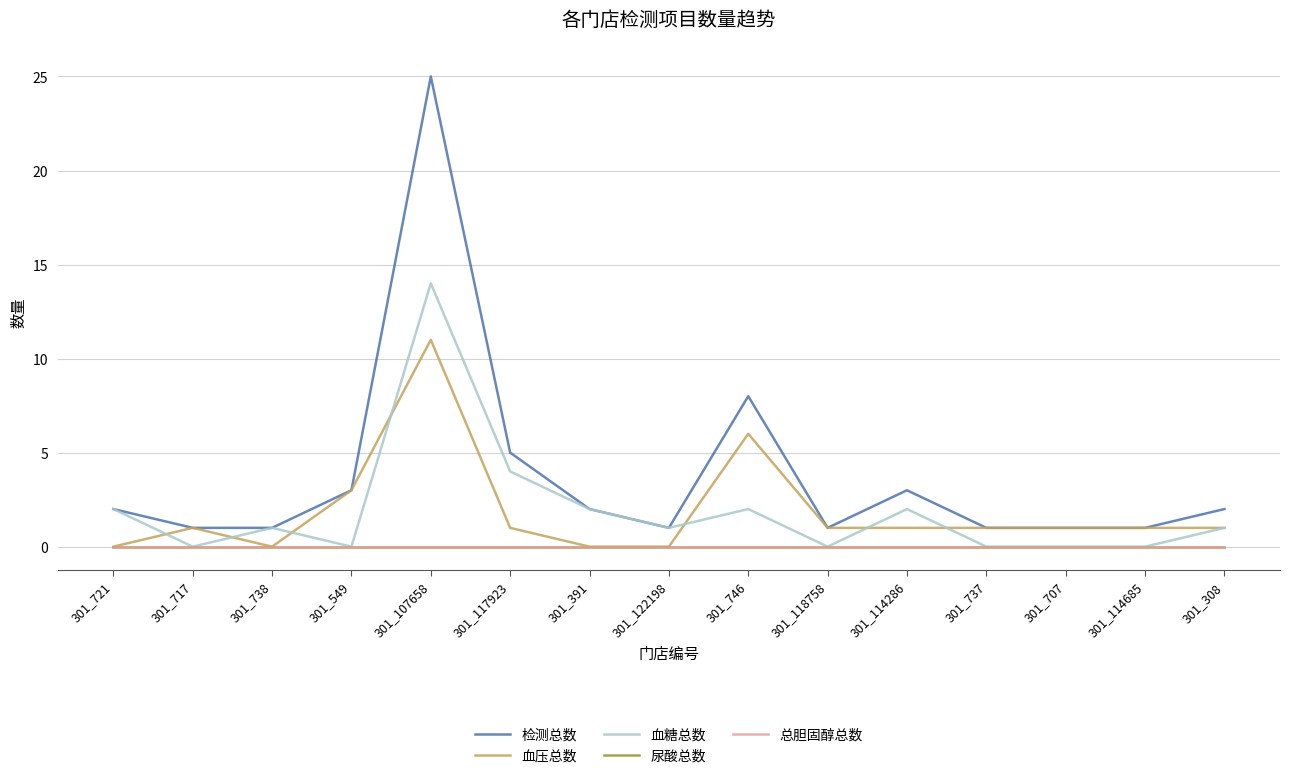

Does the chart display data point markers on the line(s)?

No